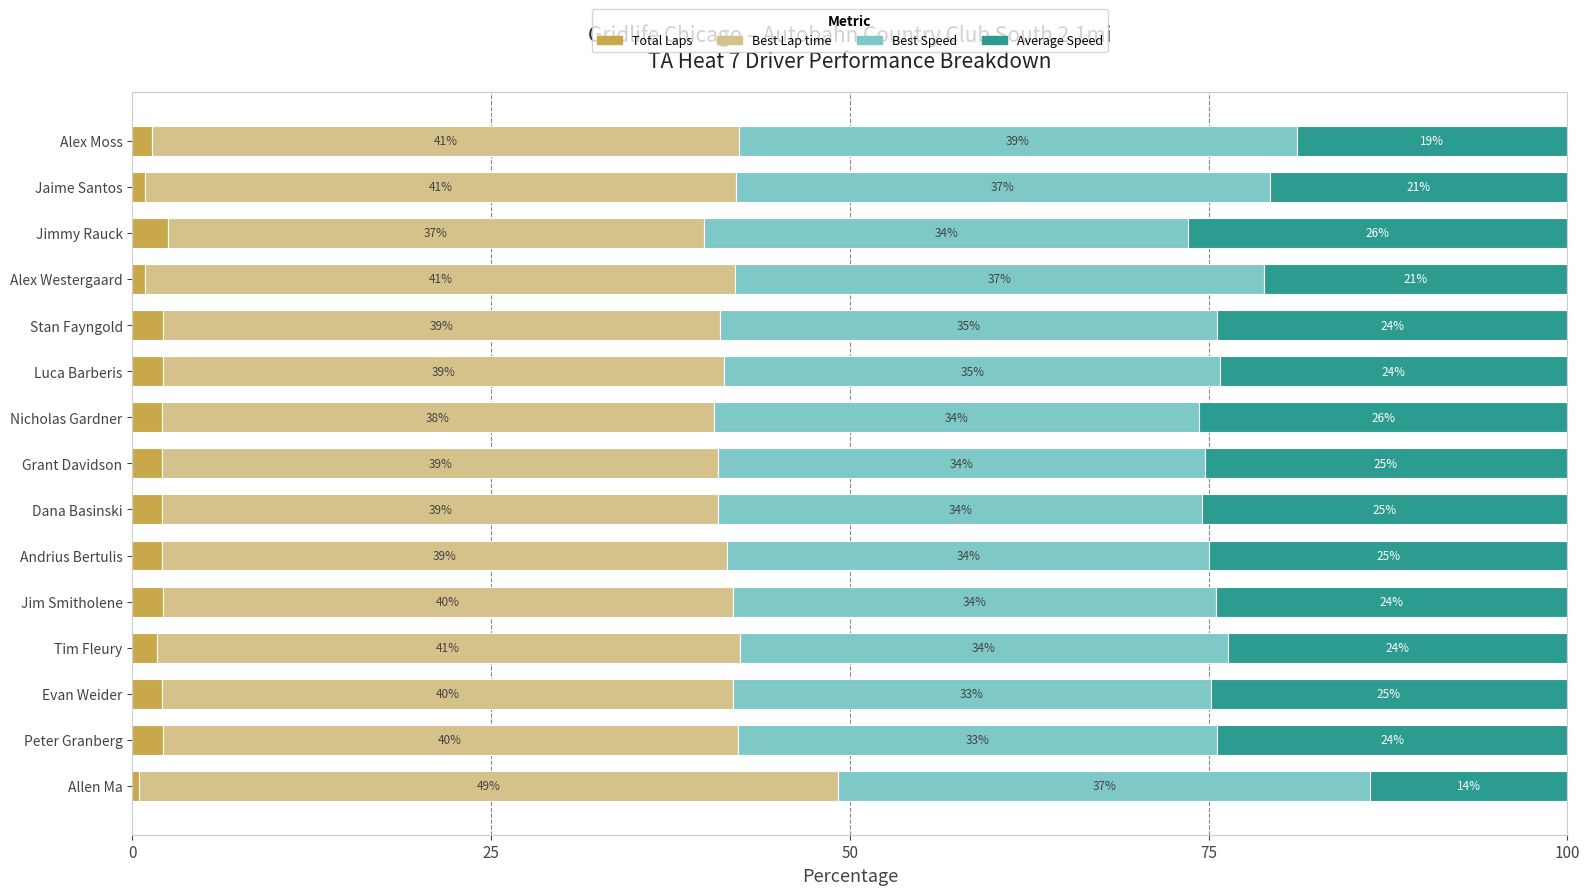

What is the total value across all series at Luca Barberis?

100.0